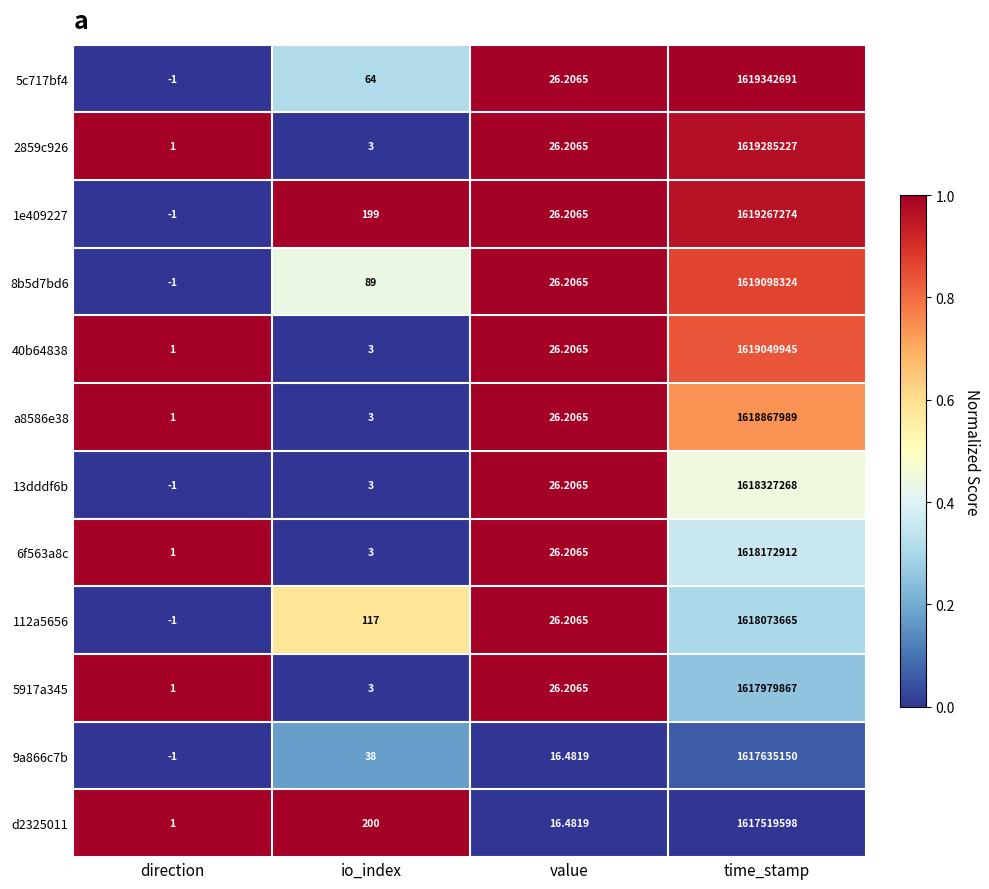

At how many categories does at least one series exceed 0?

4